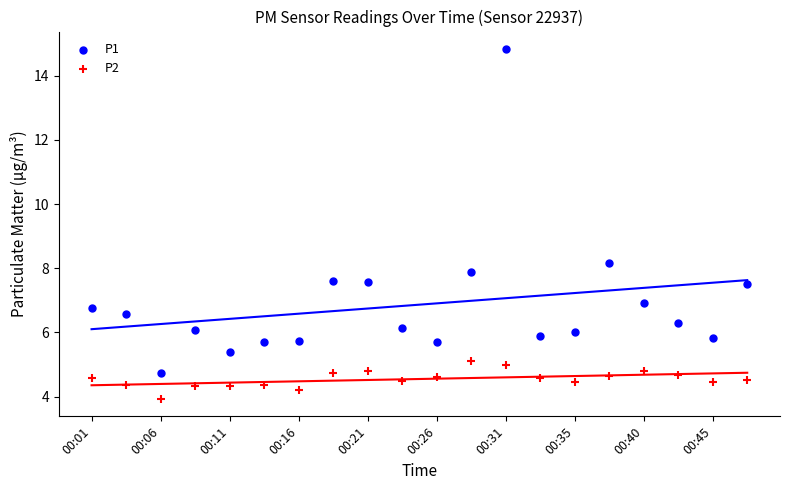

Which series has the widest spread of Y values?

P1